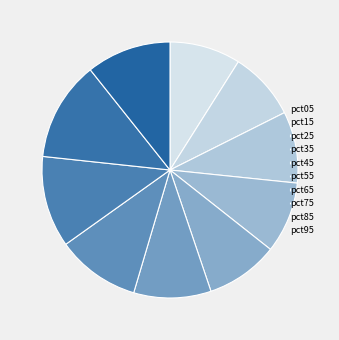

What percentage is the pct35 slice, to the nearest percent?

9%